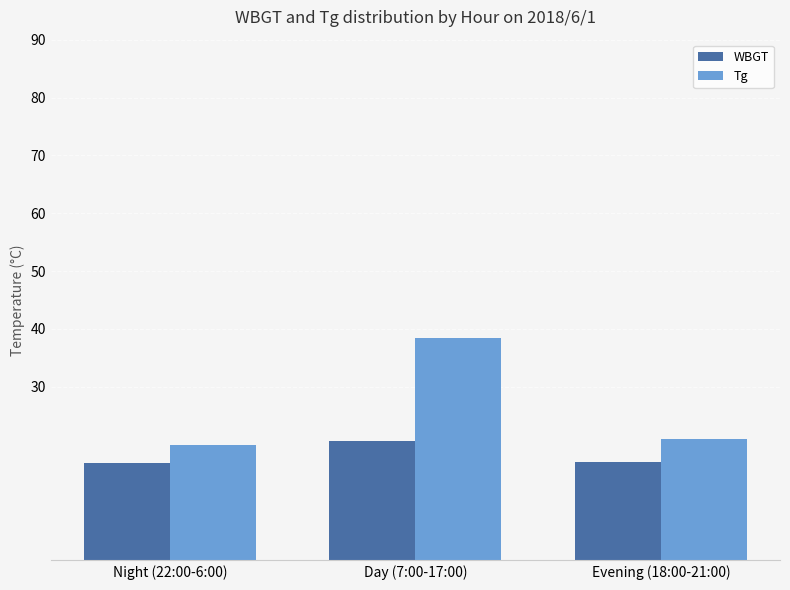

What position from the right is Day (7:00-17:00)?

2